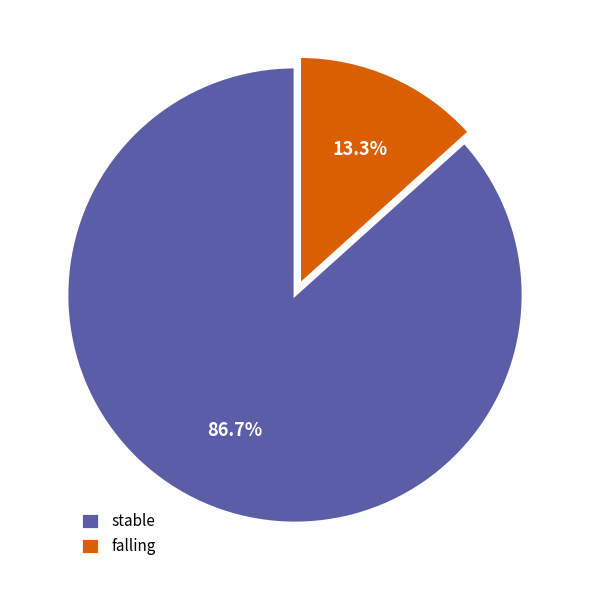

Is it true that falling is 13% of the pie?

True